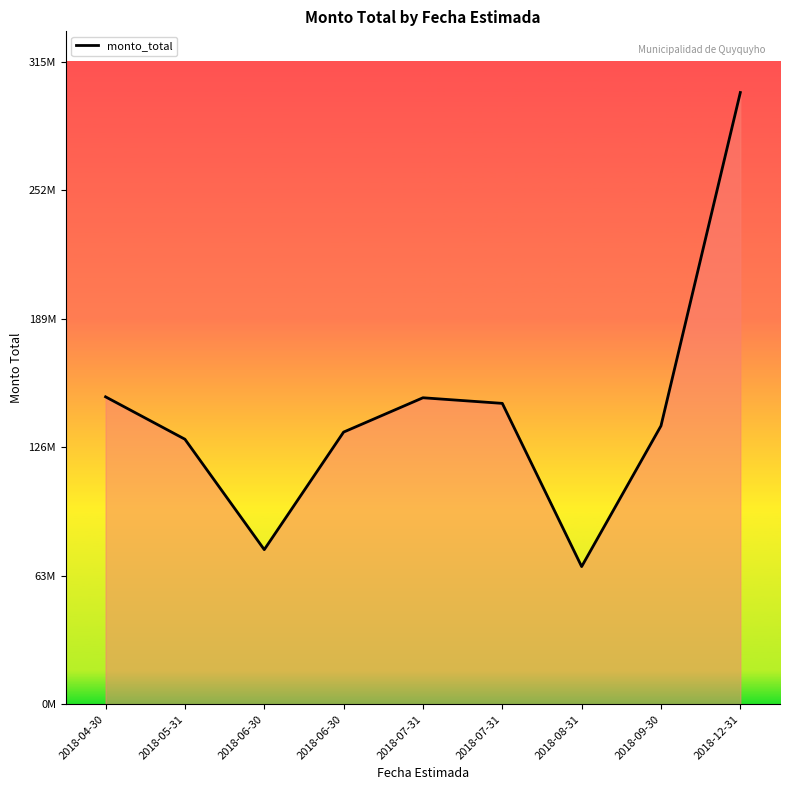

Does the chart have visible grid lines?

No